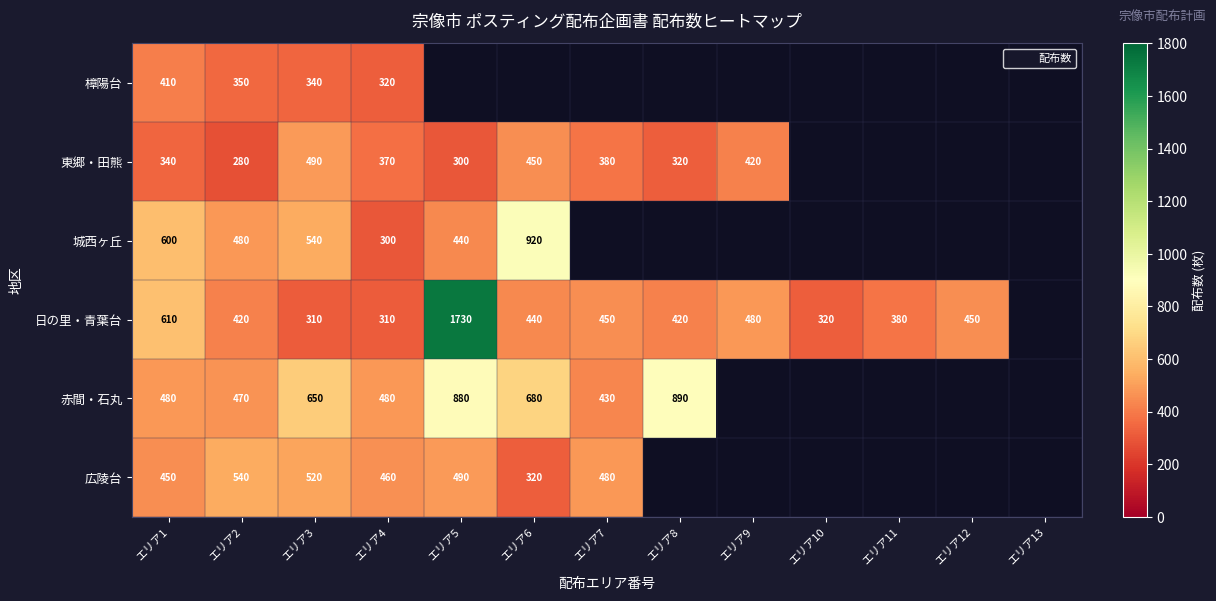

At which category is the sum across all series the highest?

エリア1